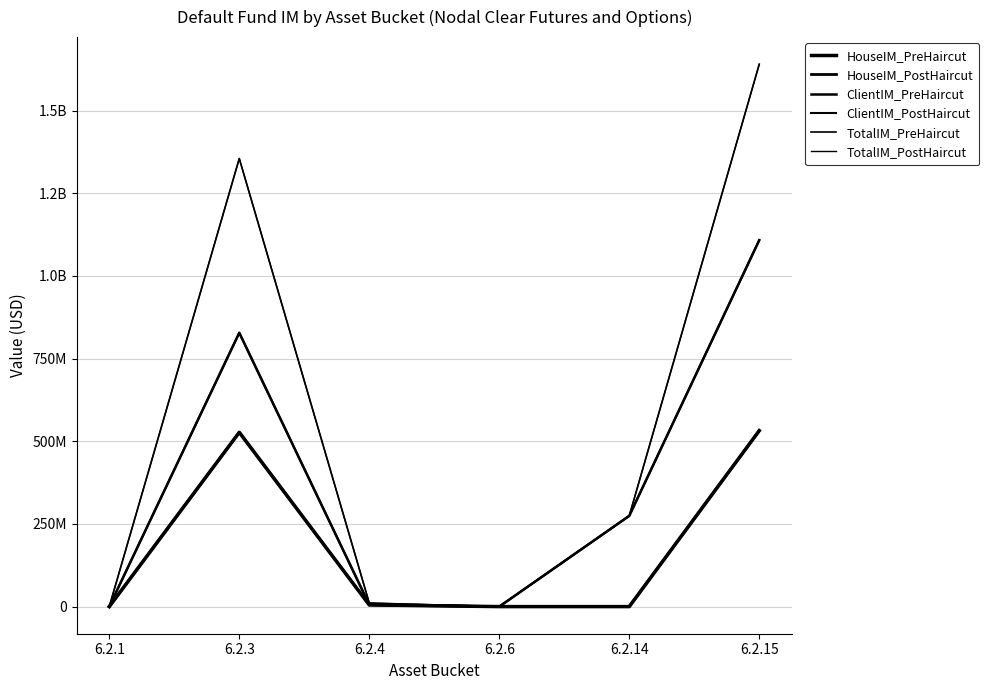

Is this an area chart (filled region under the line)?

No